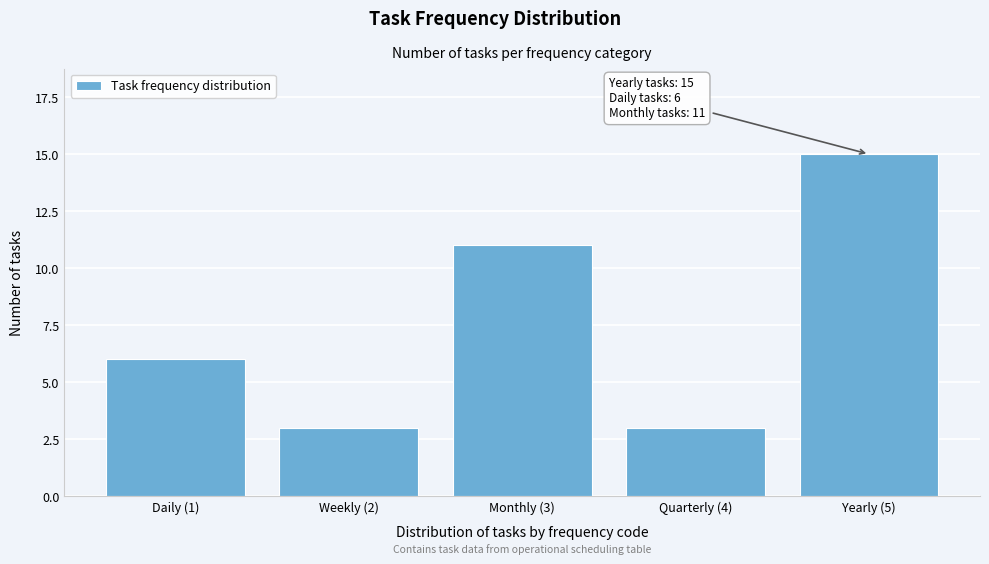

Reading left to right, what are all the values shown in this chart?

Daily (1)=6	Weekly (2)=3	Monthly (3)=11	Quarterly (4)=3	Yearly (5)=15